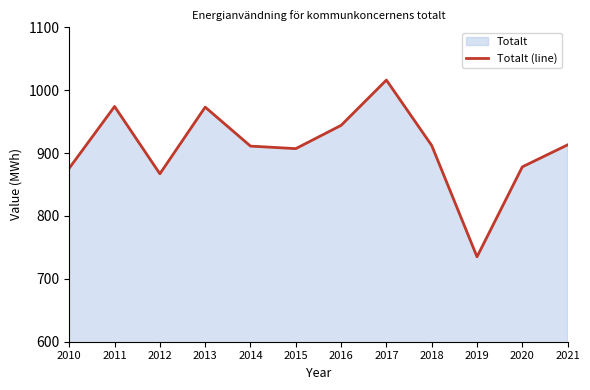

Reading left to right, list all the values displayed in this chart.

2010=876	2011=974	2012=867	2013=973	2014=911	2015=907	2016=944	2017=1016	2018=912	2019=735	2020=878	2021=913